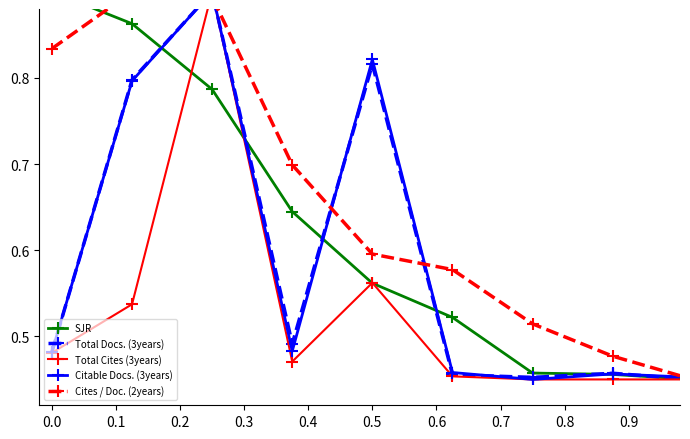

What are all the series names shown in the legend?

SJR, Total Docs. (3years), Total Cites (3years), Citable Docs. (3years), Cites / Doc. (2years)